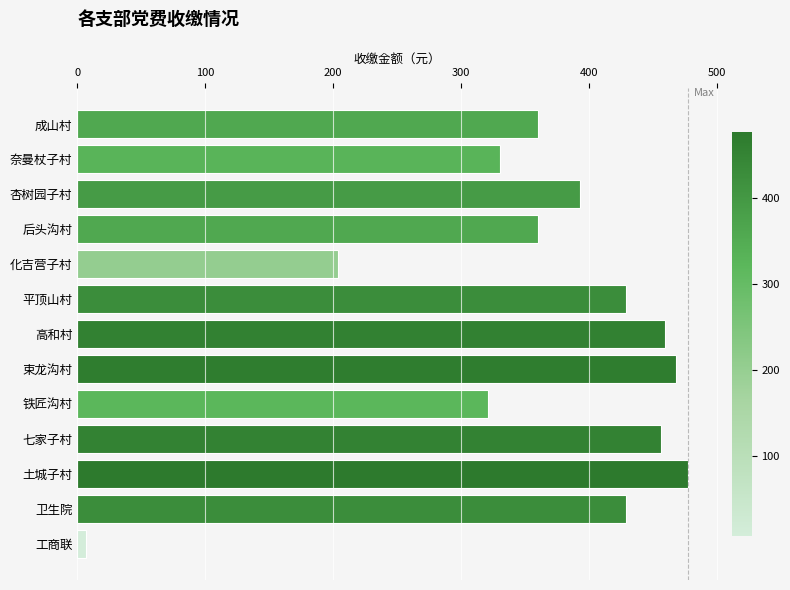

What is the difference between the second highest and minimum values?

461